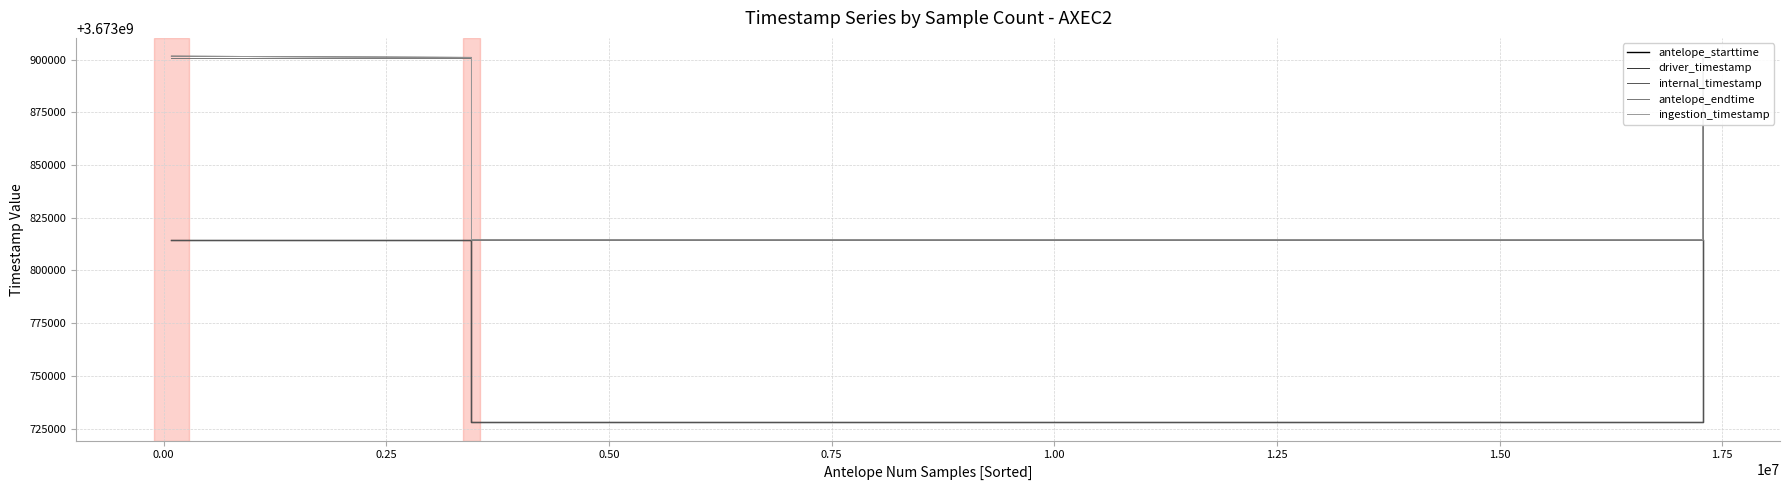

What is the average value of the antelope_endtime series?

3673857600.0